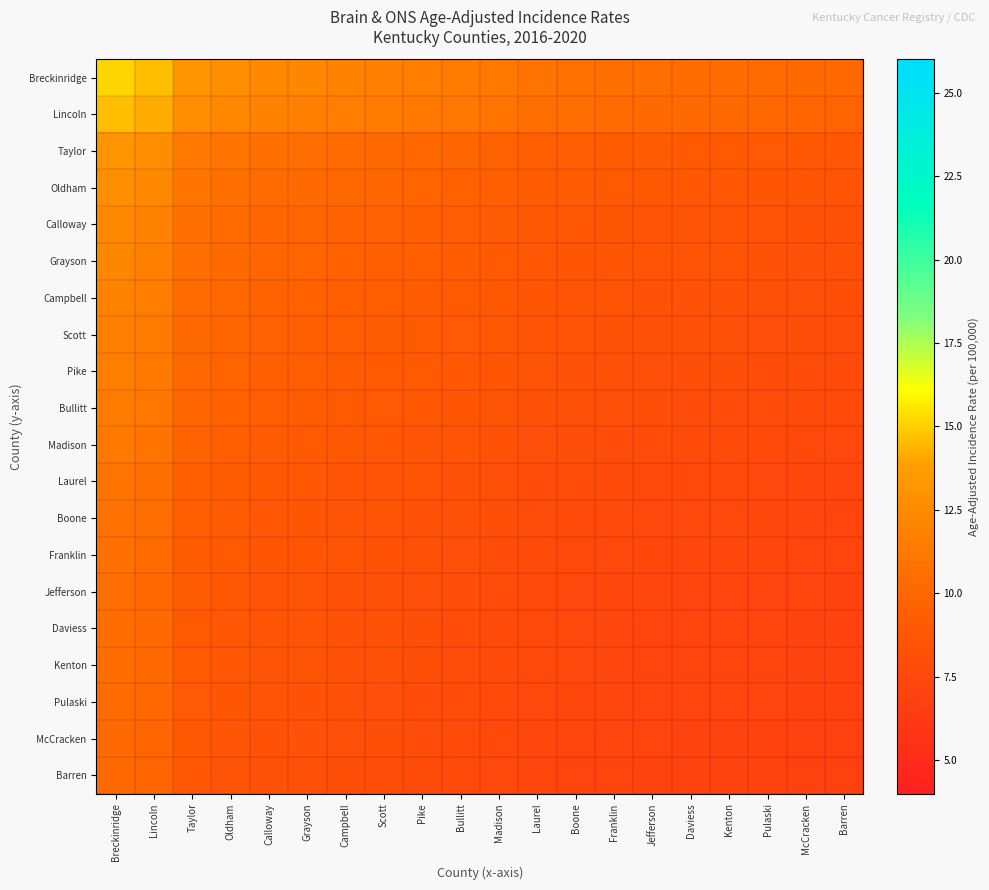

Which label corresponds to the largest value in the chart?

Breckinridge